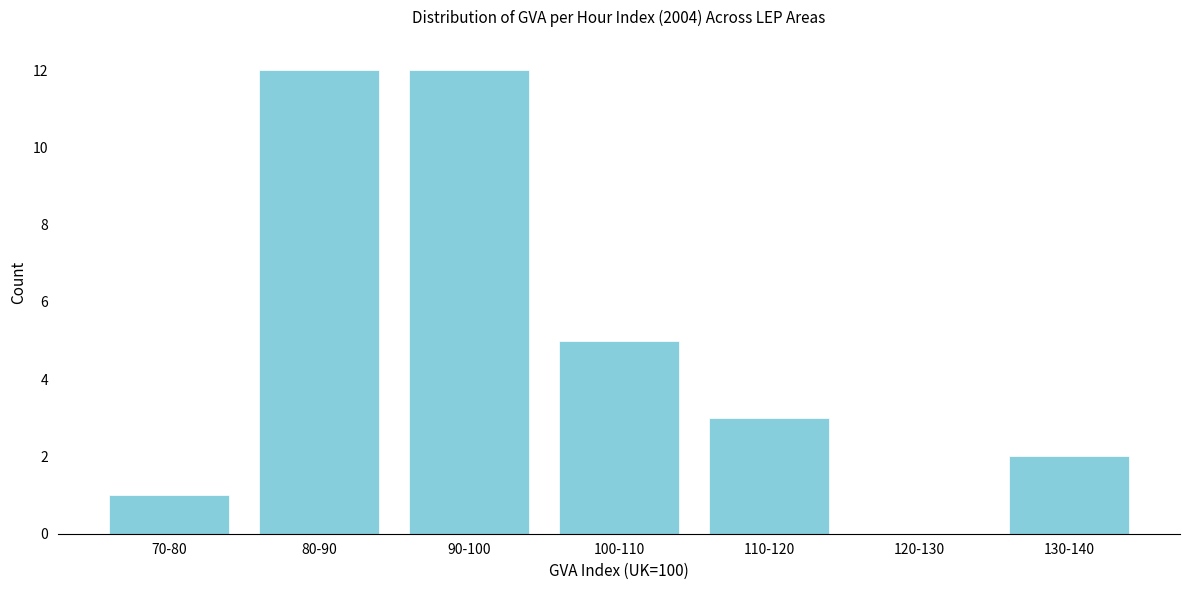

Reading left to right, list all the values displayed in this chart.

70-80=1	80-90=12	90-100=12	100-110=5	110-120=3	120-130=0	130-140=2